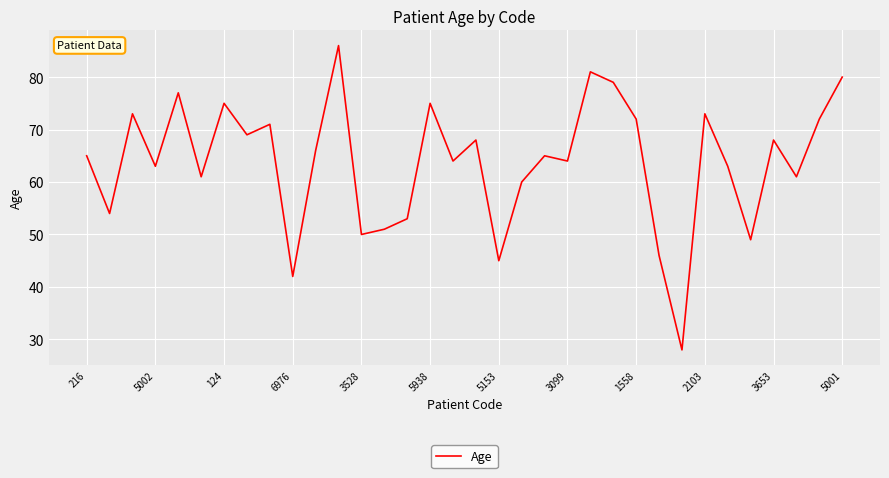

What is the minimum value shown in the chart?

28